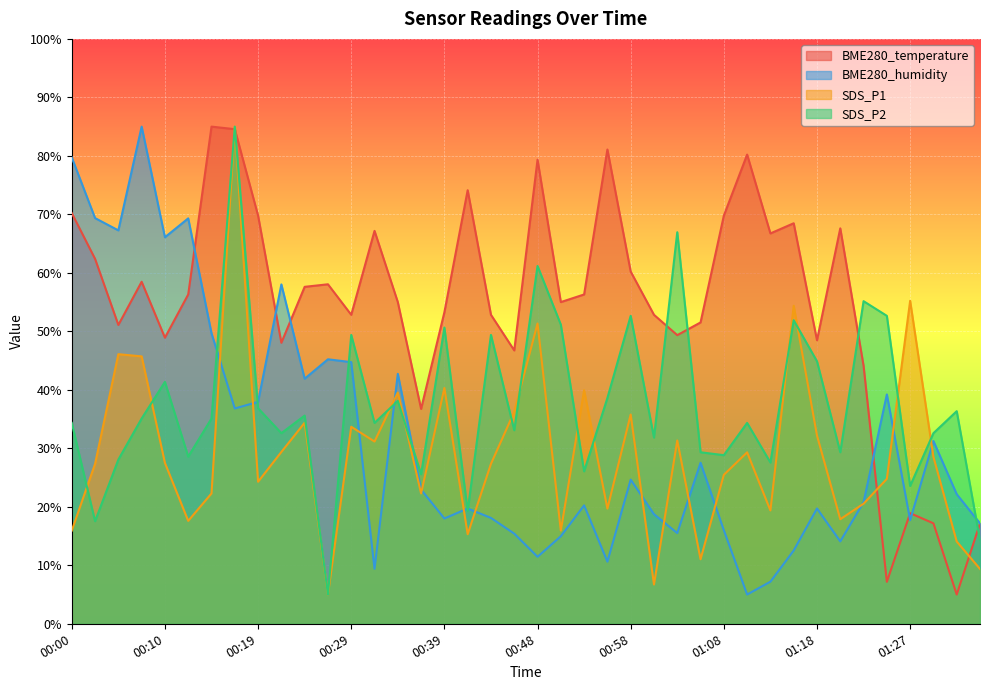

What is the label of the 34th point from the right?

00:14